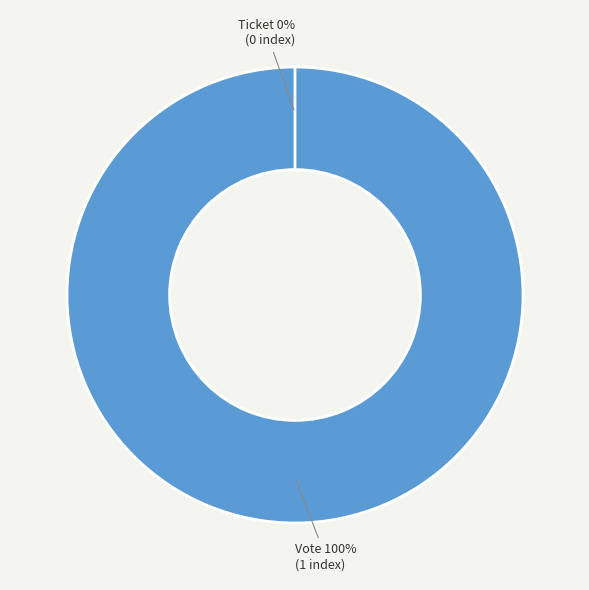

To the nearest percent, what percentage of the pie is Vote?

100%